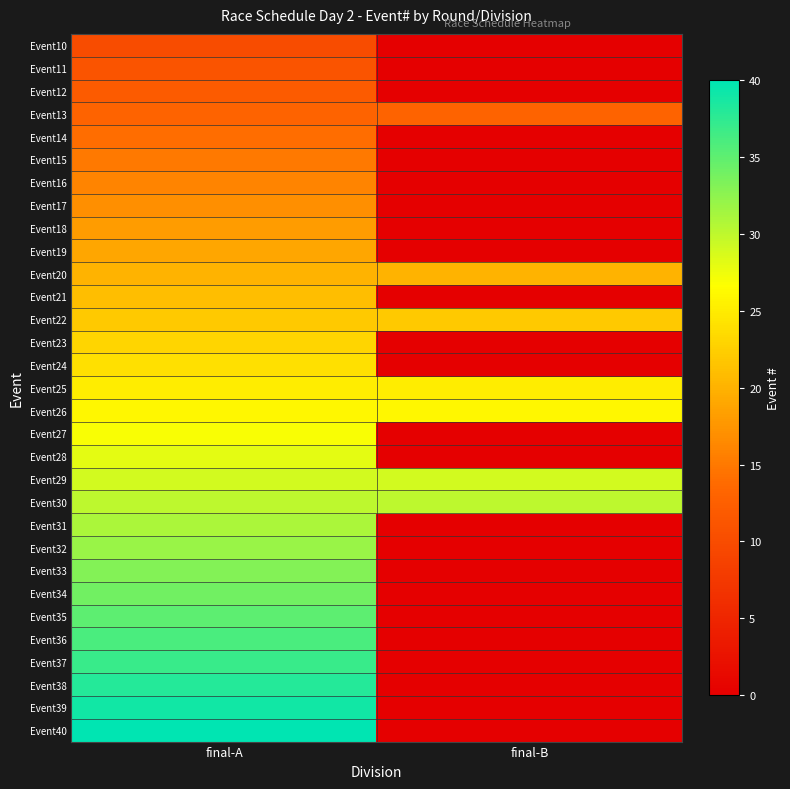

At final-B, list the series in order from largest to smallest.

Event30, Event29, Event26, Event25, Event22, Event20, Event13, Event10, Event11, Event12, Event14, Event15, Event16, Event17, Event18, Event19, Event21, Event23, Event24, Event27, Event28, Event31, Event32, Event33, Event34, Event35, Event36, Event37, Event38, Event39, Event40